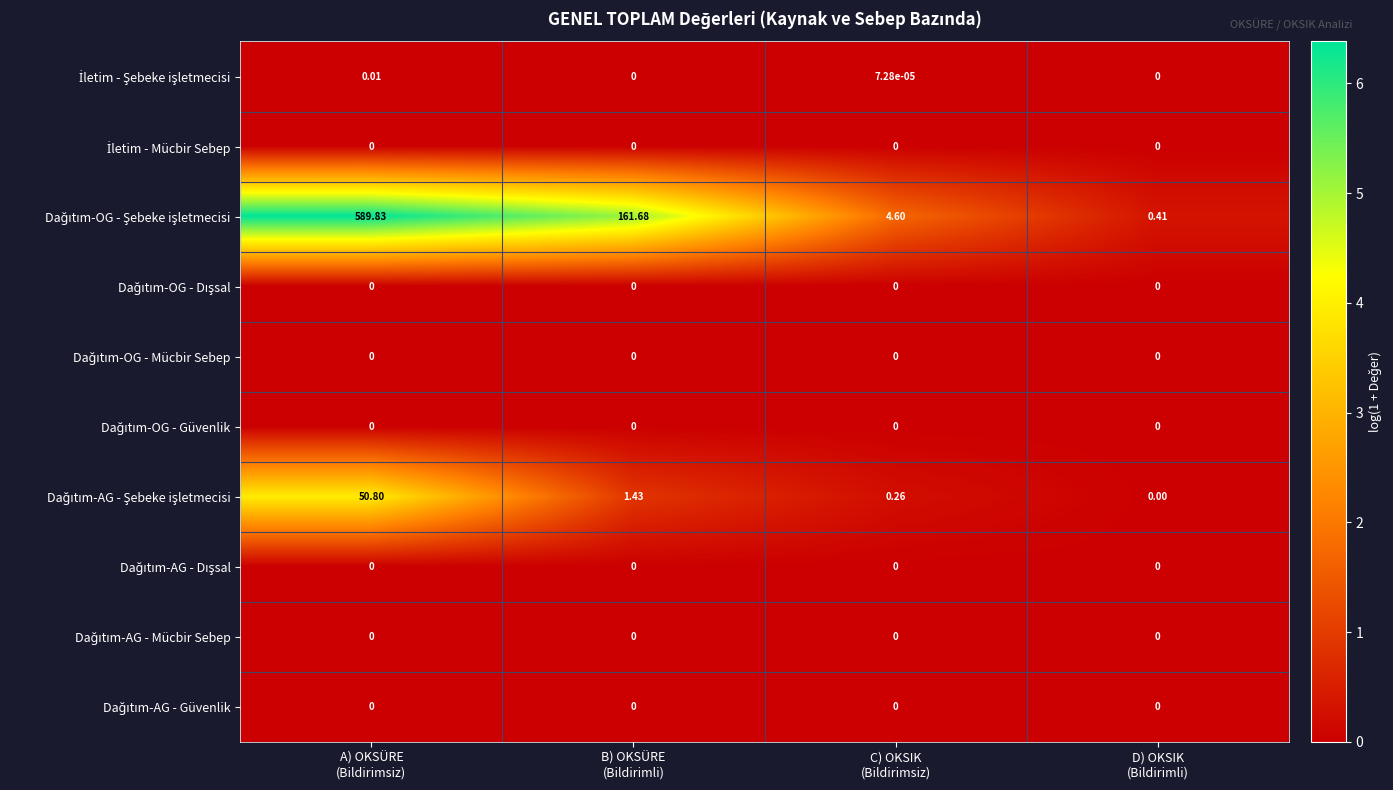

What is the total value across all series at C) OKSIK
(Bildirimsiz)?

4.9